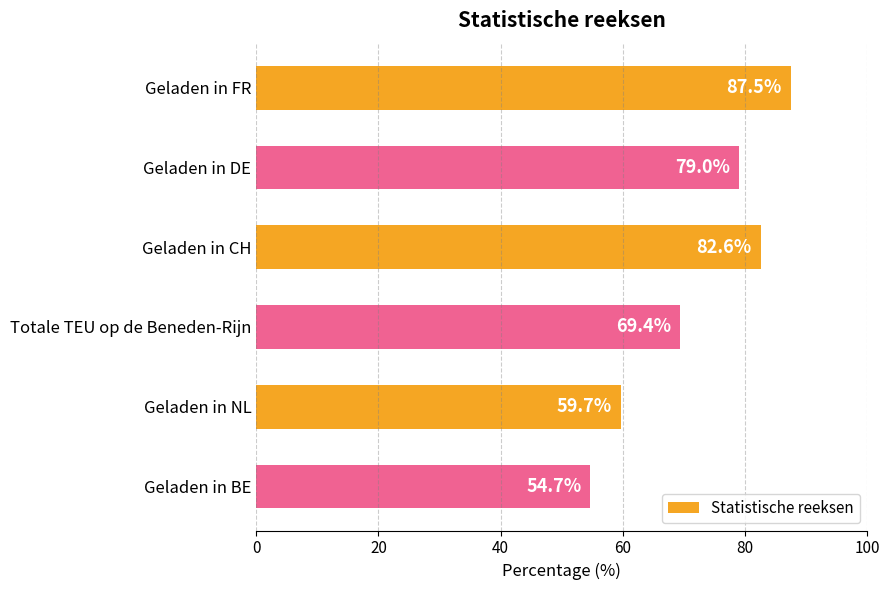

Which has a higher value, Geladen in CH or Geladen in DE?

Geladen in CH